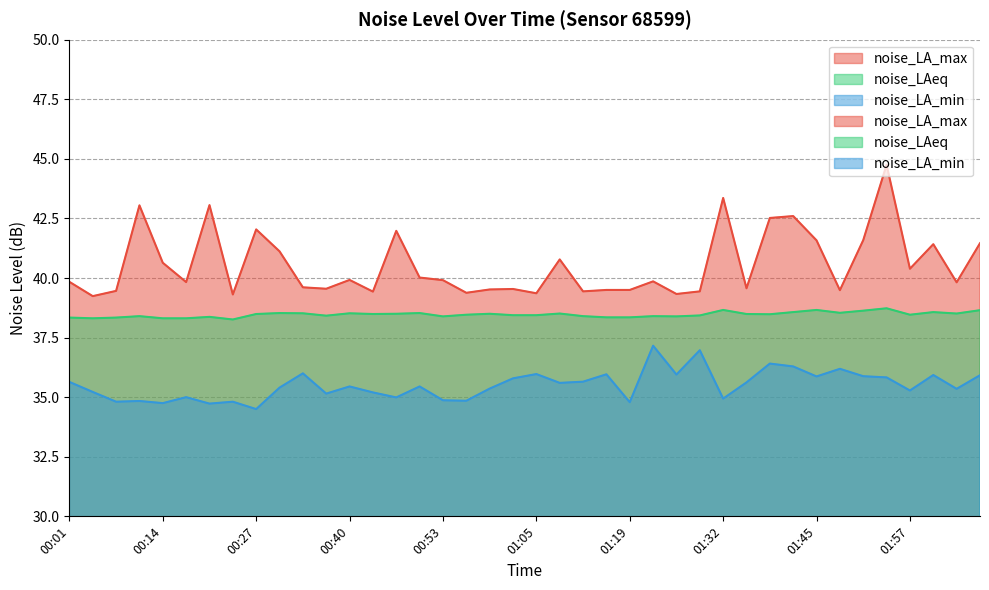

What is the total value across all series at 00:56?

112.7